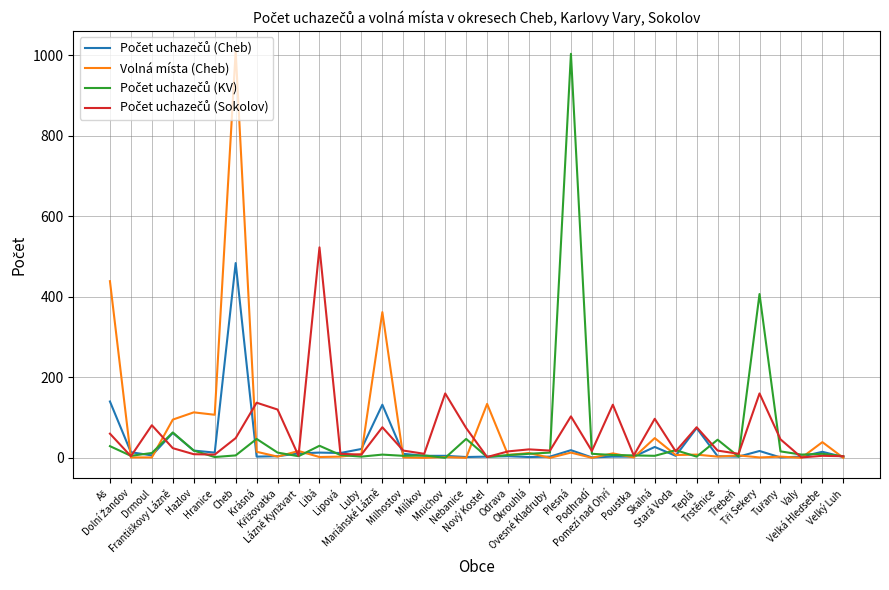

Which series has the largest range (max minus min)?

Volná místa (Cheb)